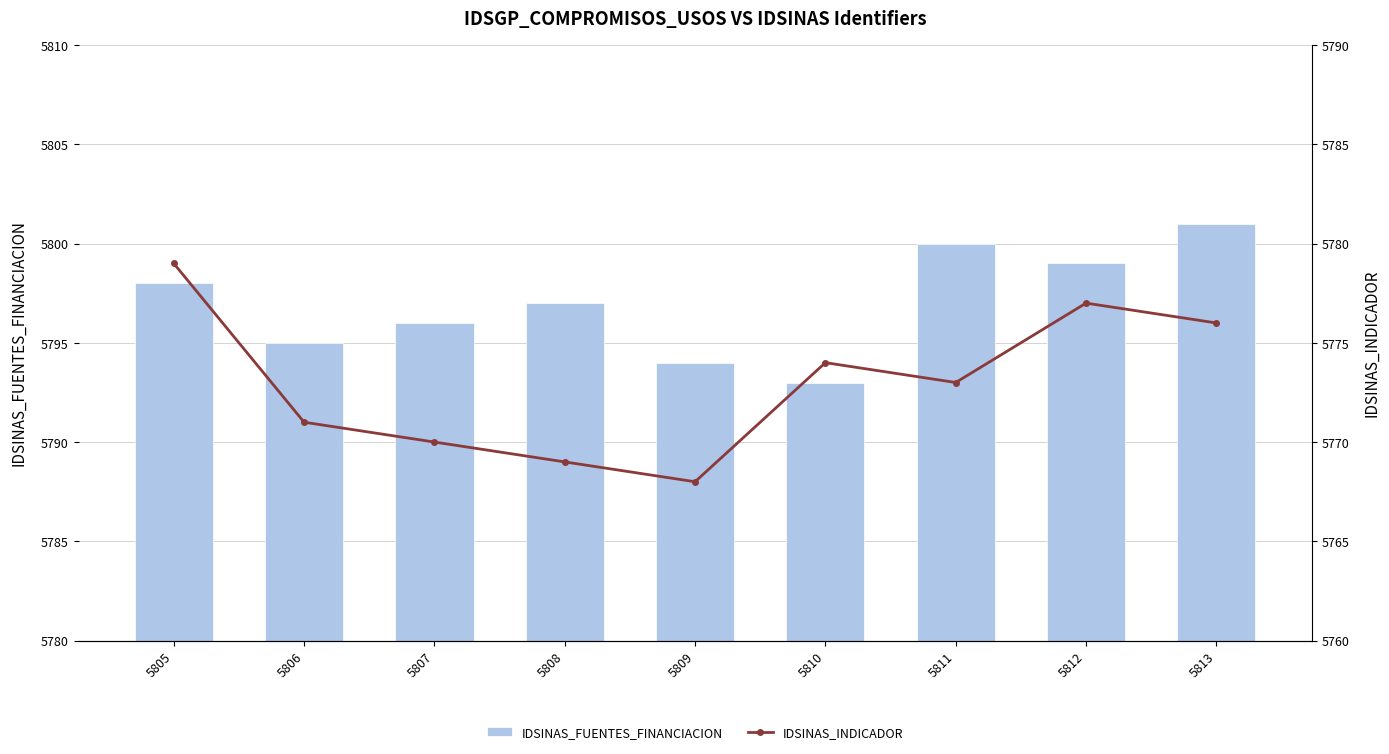

Which series has the largest total across all categories?

IDSINAS_FUENTES_FINANCIACION